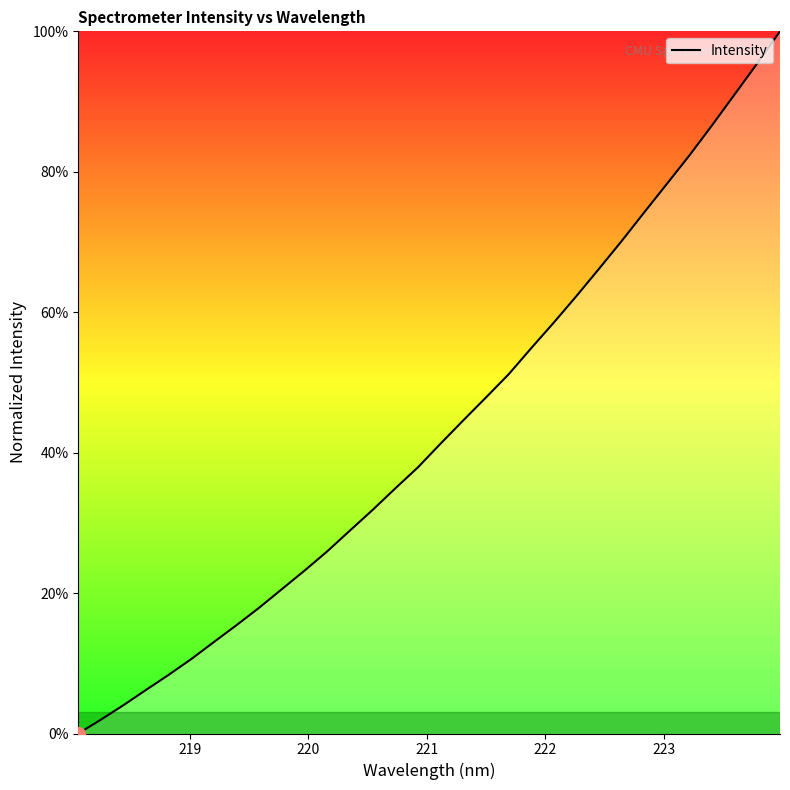

What is the maximum value shown in the chart?

100.0